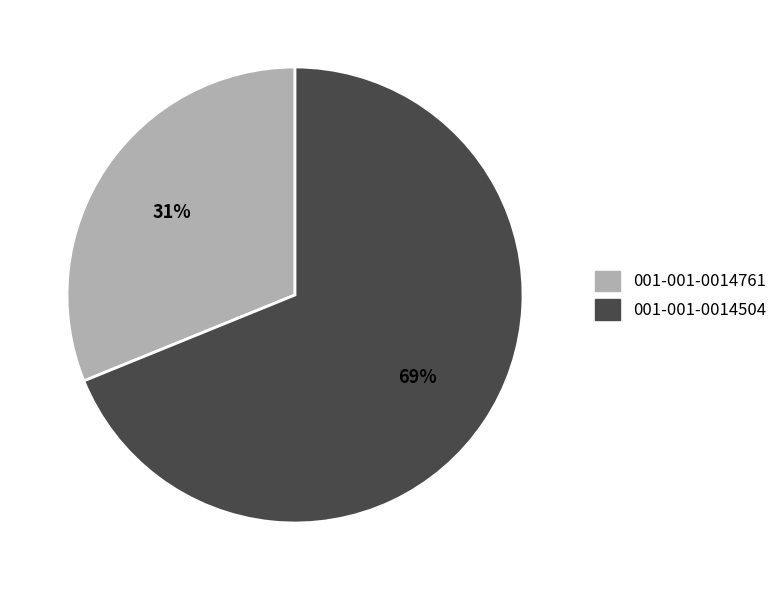

Which slice is the largest?

001-001-0014504